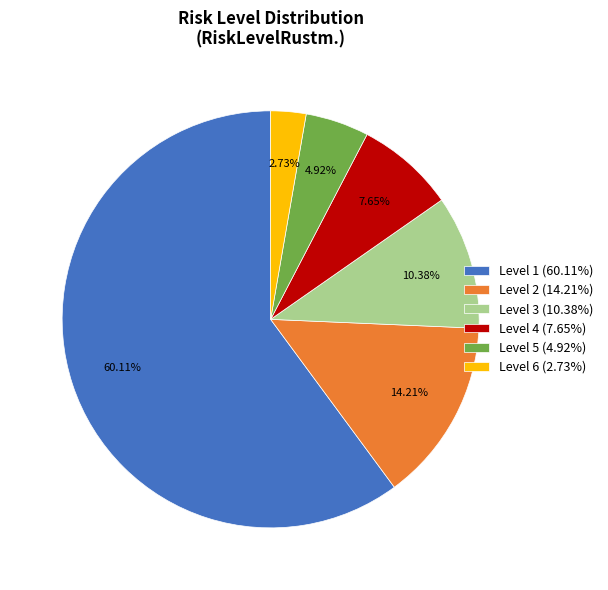

To the nearest percent, what is the average slice percentage?

17%